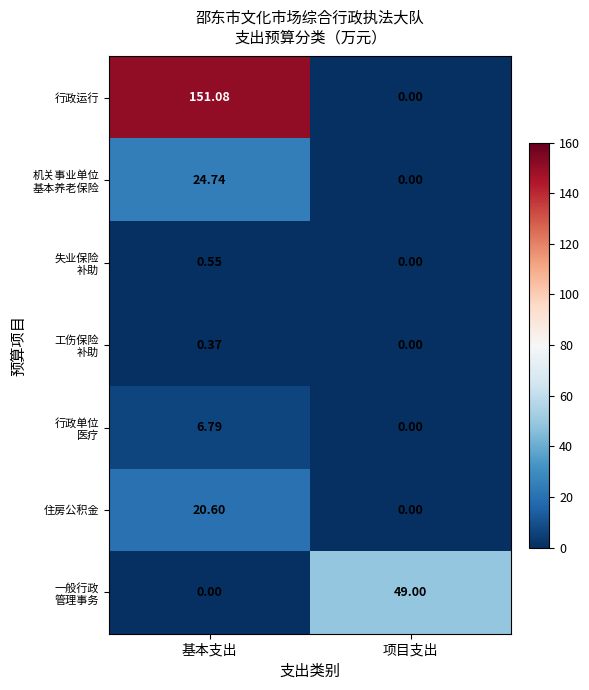

Rank the categories by 行政运行 value from lowest to highest.

项目支出, 基本支出